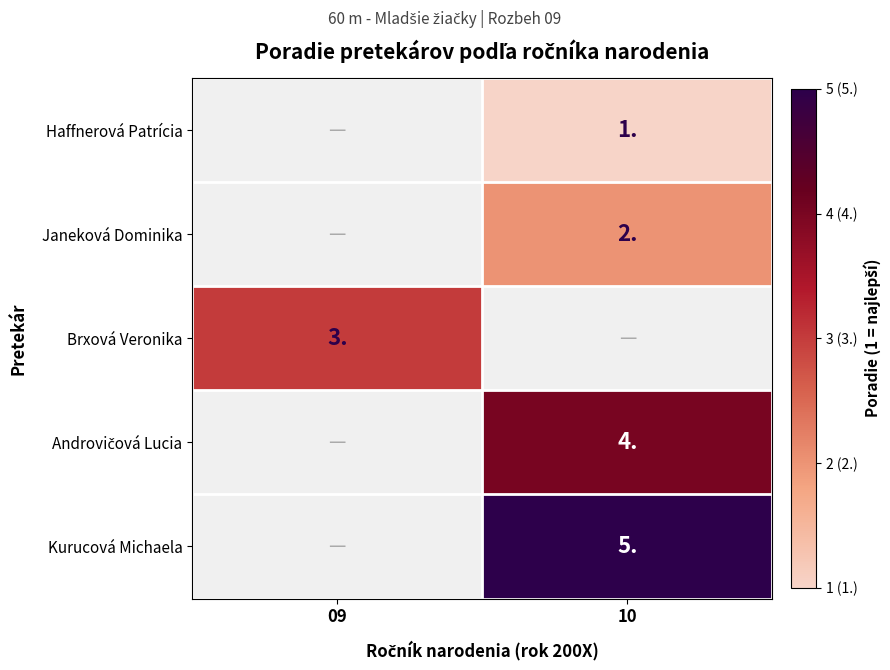

The Brxová Veronika series shows 3 at 09. True or false?

True